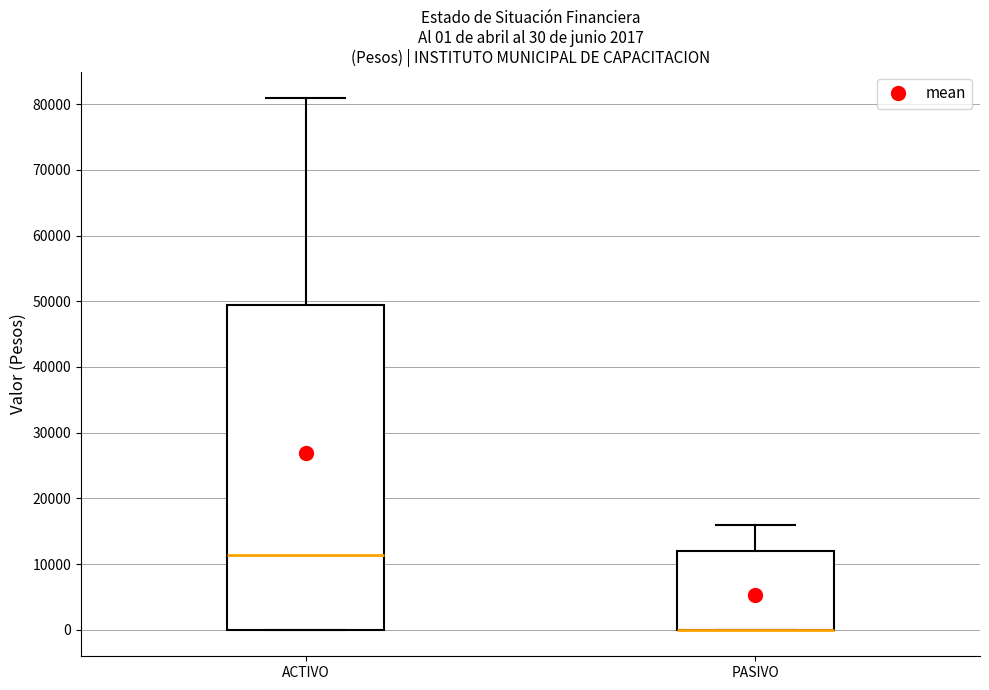

Which box is the tallest, from its lower edge to its upper edge?

ACTIVO